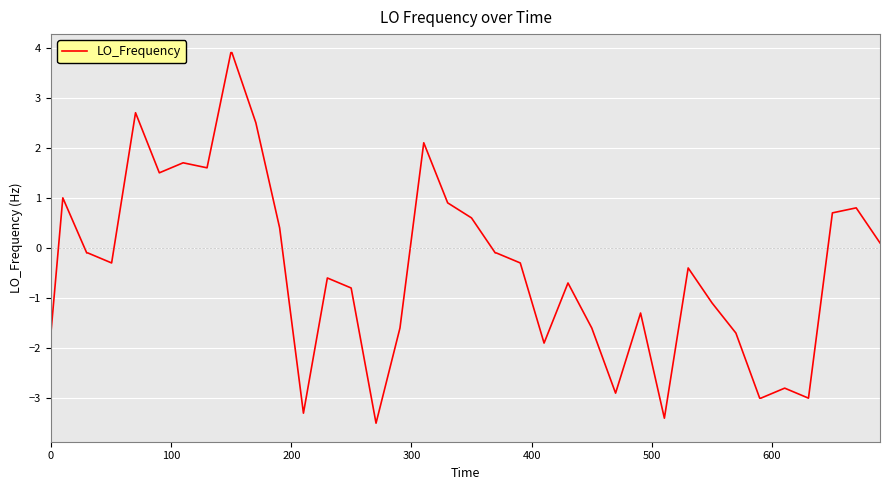

What is the difference between the maximum and minimum values?

7.4